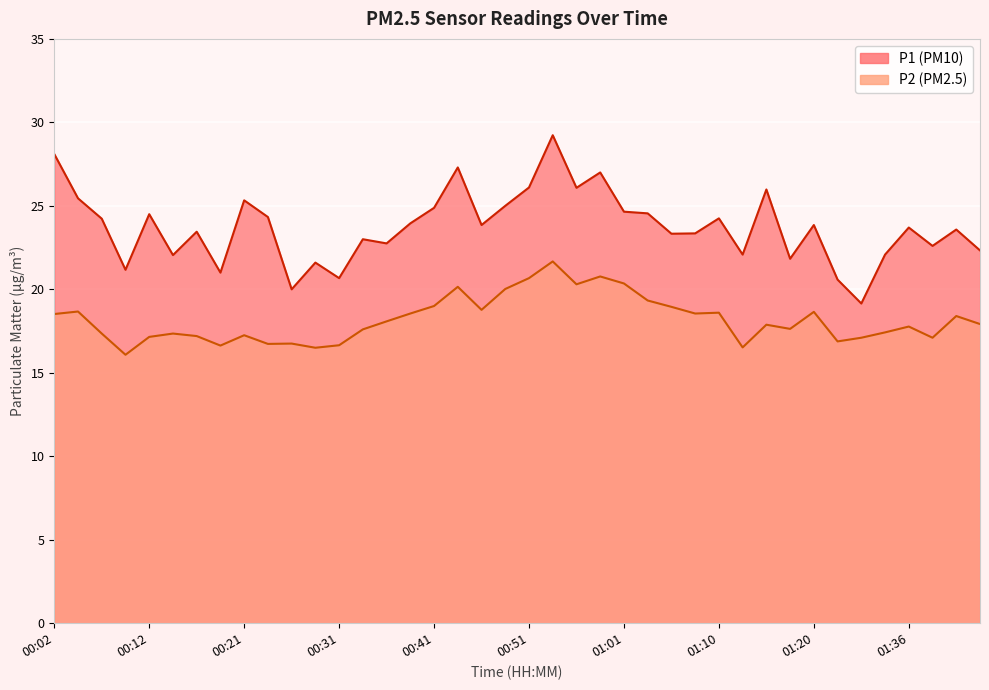

Is the value of P1 at 01:01 greater than the value of P2 at 00:34?

Yes